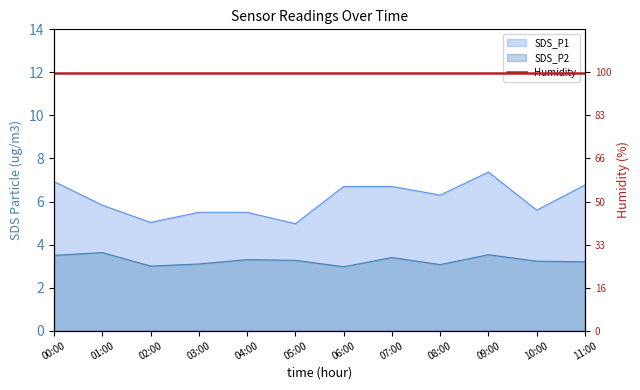

Which category has the highest value in the SDS_P2 series?

01:00